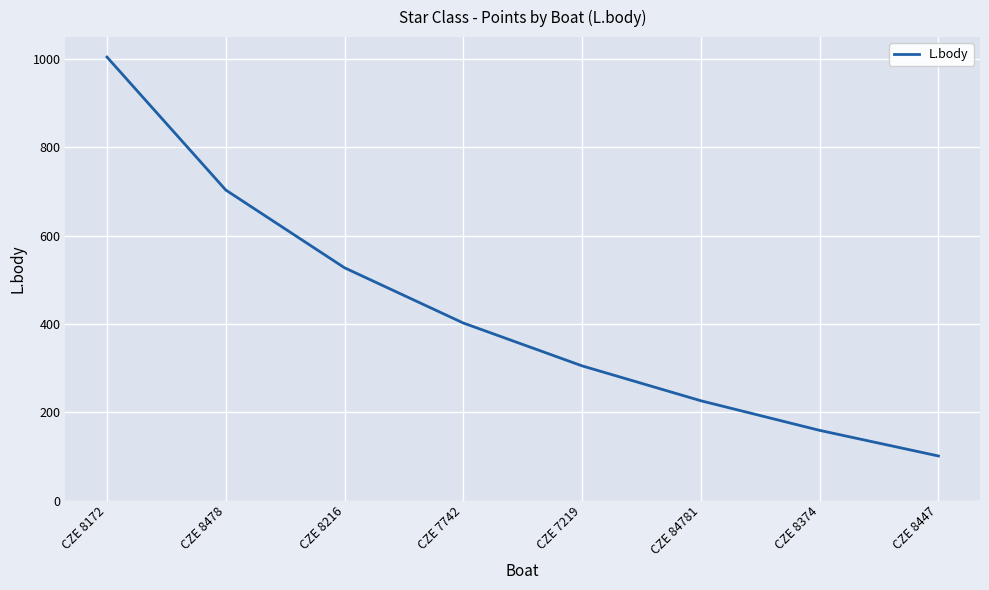

Reading left to right, list all the values displayed in this chart.

CZE 8172=1004	CZE 8478=703	CZE 8216=527	CZE 7742=402	CZE 7219=305	CZE 84781=226	CZE 8374=159	CZE 8447=101